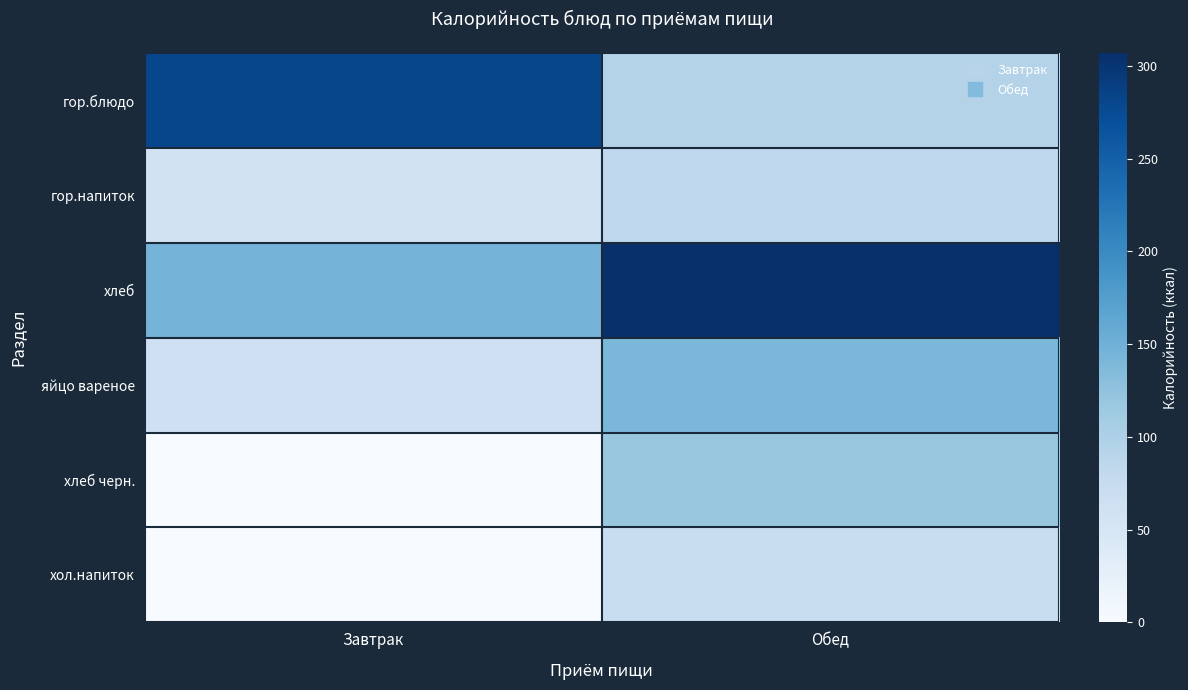

Which series changed the most between Завтрак and Обед?

гор.блюдо